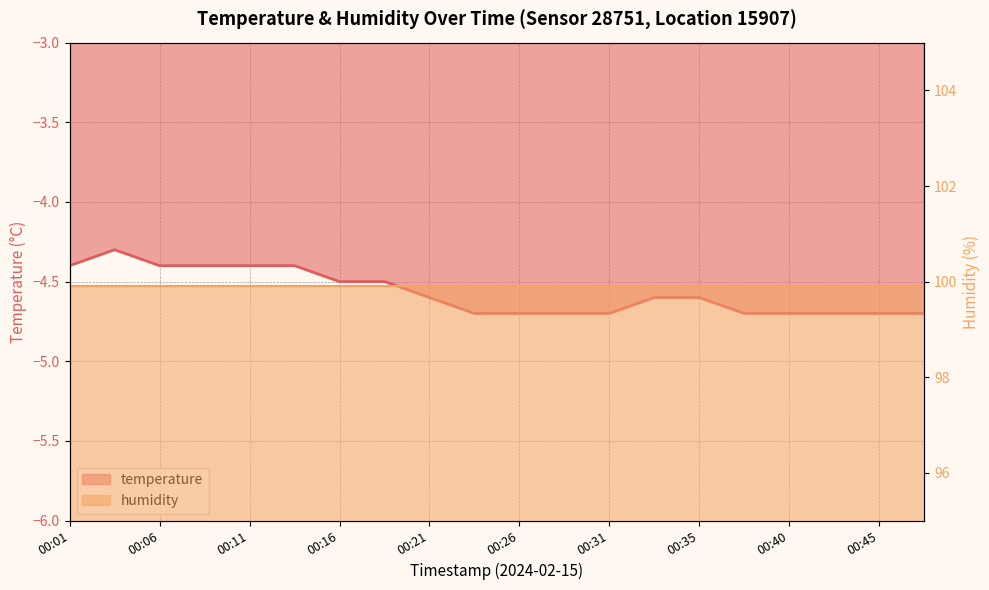

Reading left to right, list all the values displayed in this chart.

-4.4	-4.3	-4.4	-4.4	-4.4	-4.4	-4.5	-4.5	-4.6	-4.7	-4.7	-4.7	-4.7	-4.6	-4.6	-4.7	-4.7	-4.7	-4.7	-4.7